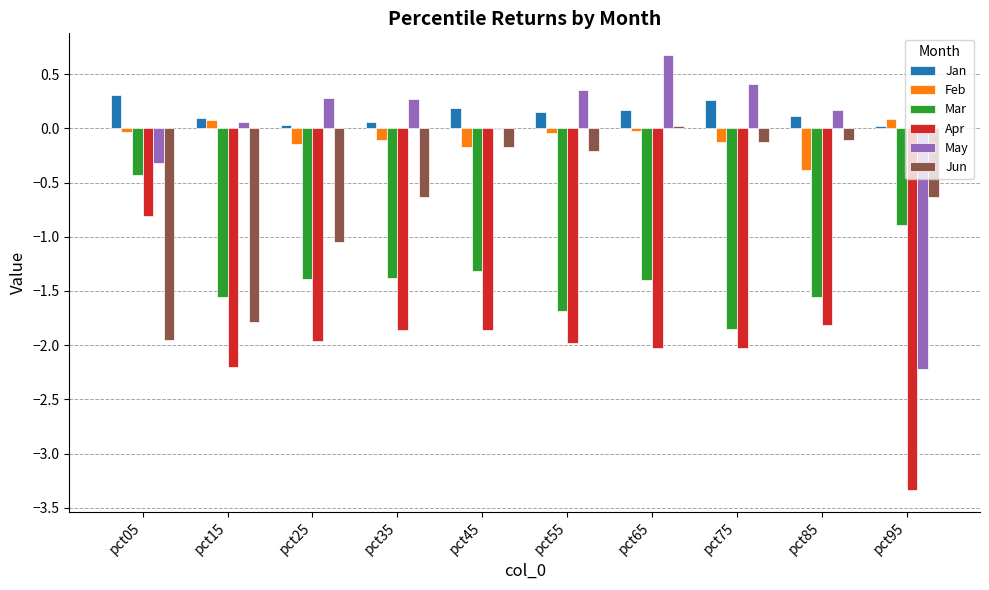

What is the approximate value of Jun at pct45?

-0.2